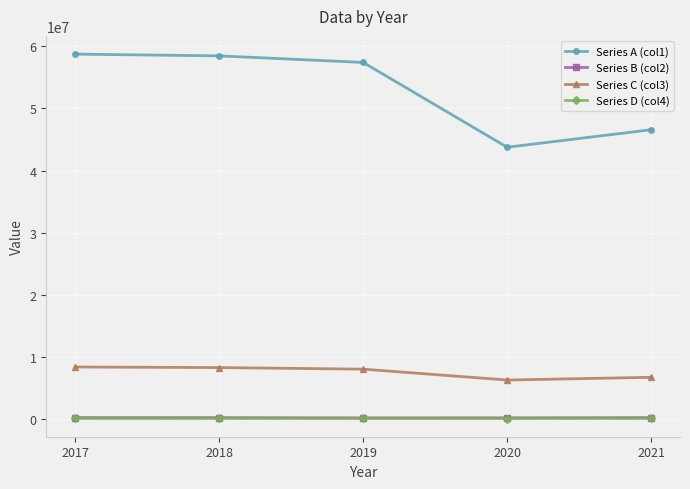

Which series has the largest range (max minus min)?

Series A (col1)